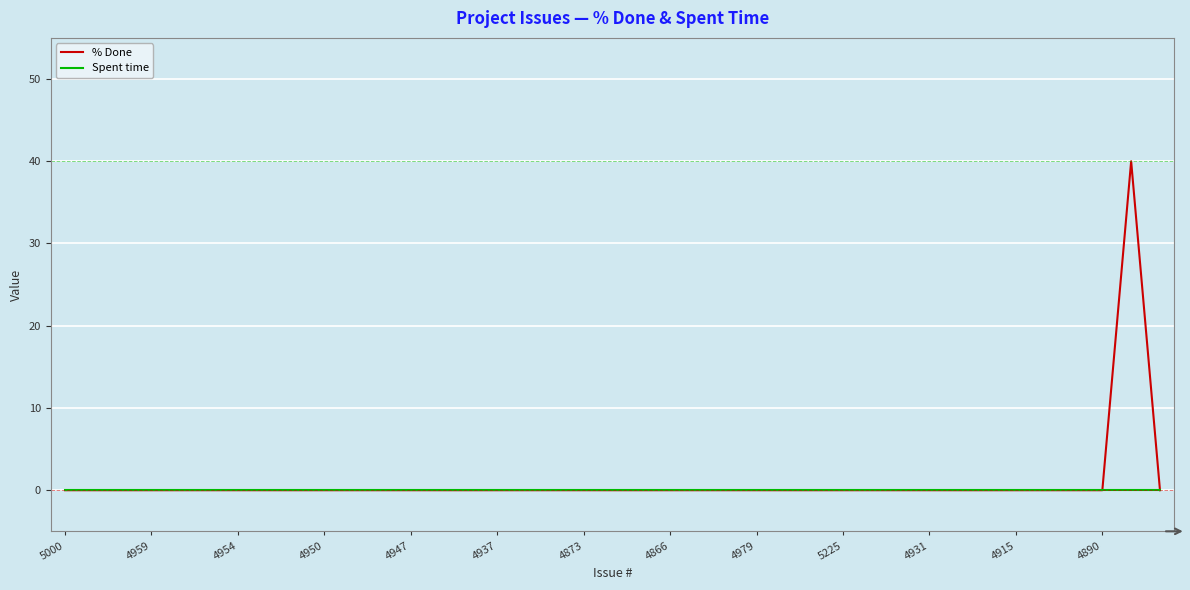

Which series has the largest range (max minus min)?

% Done